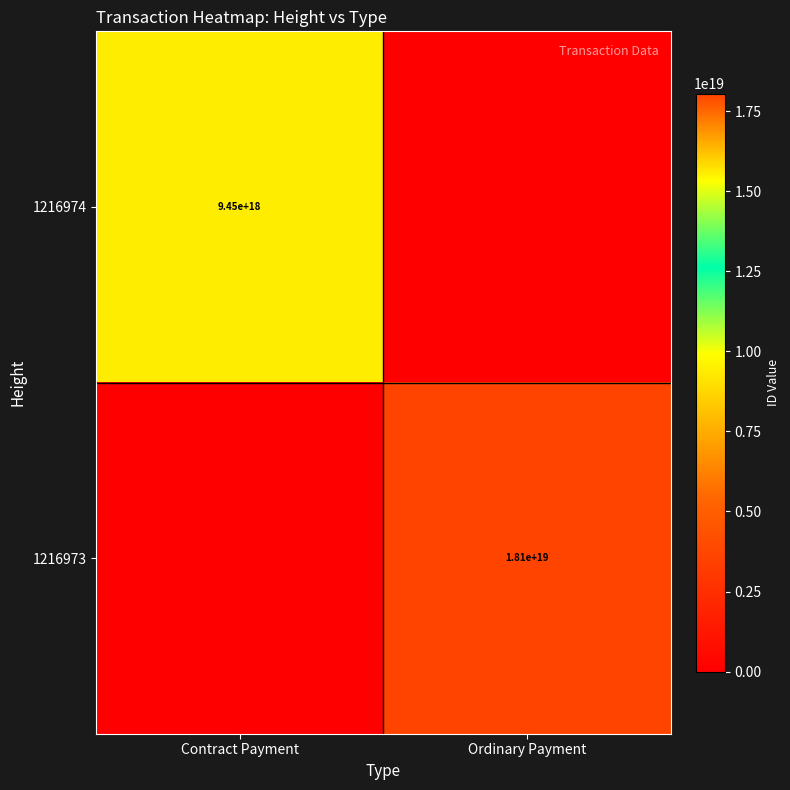

The 1216973 series shows 18100000000000000000 at Ordinary Payment. True or false?

True